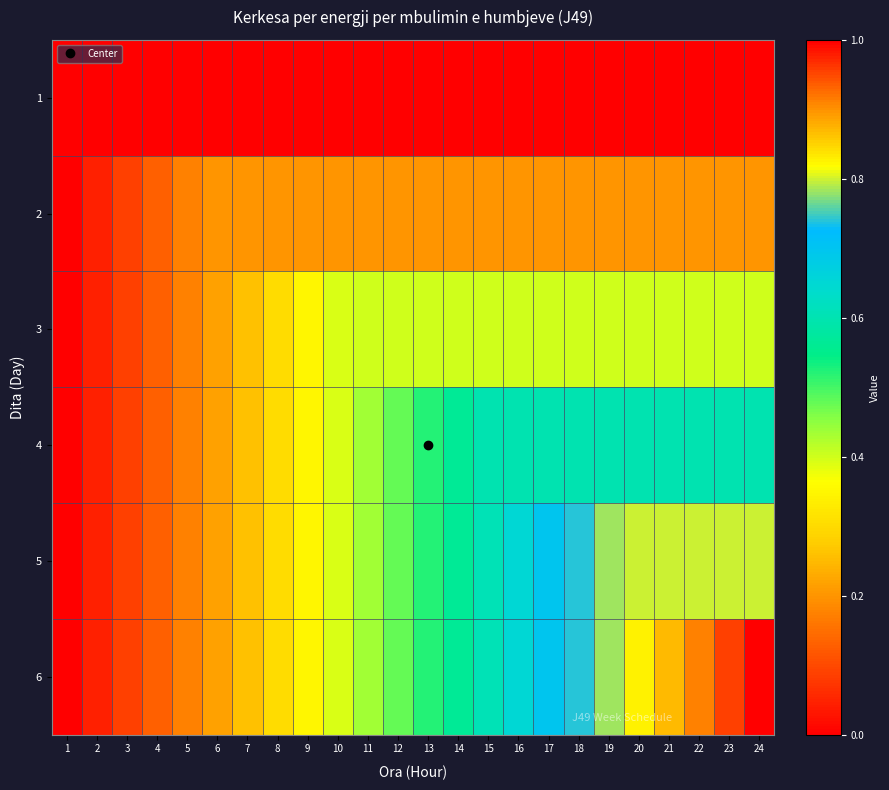

Which category has the highest value across all series?

24